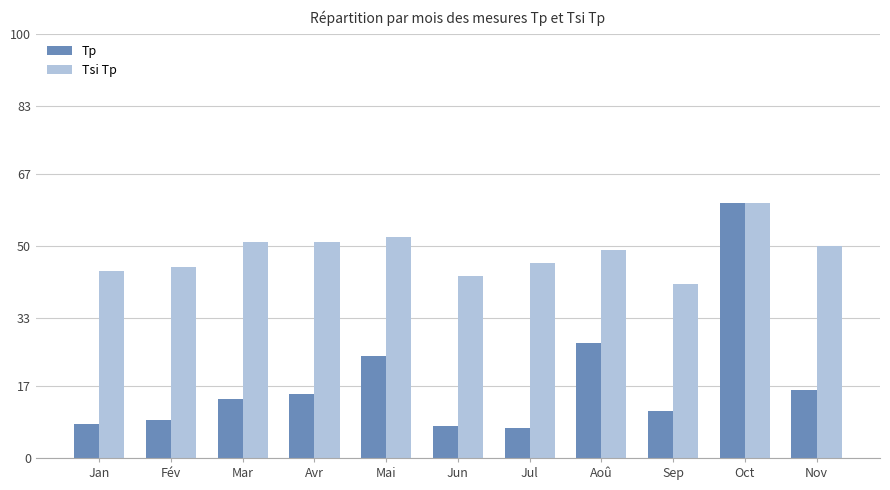

At which category is the sum across all series the highest?

Oct